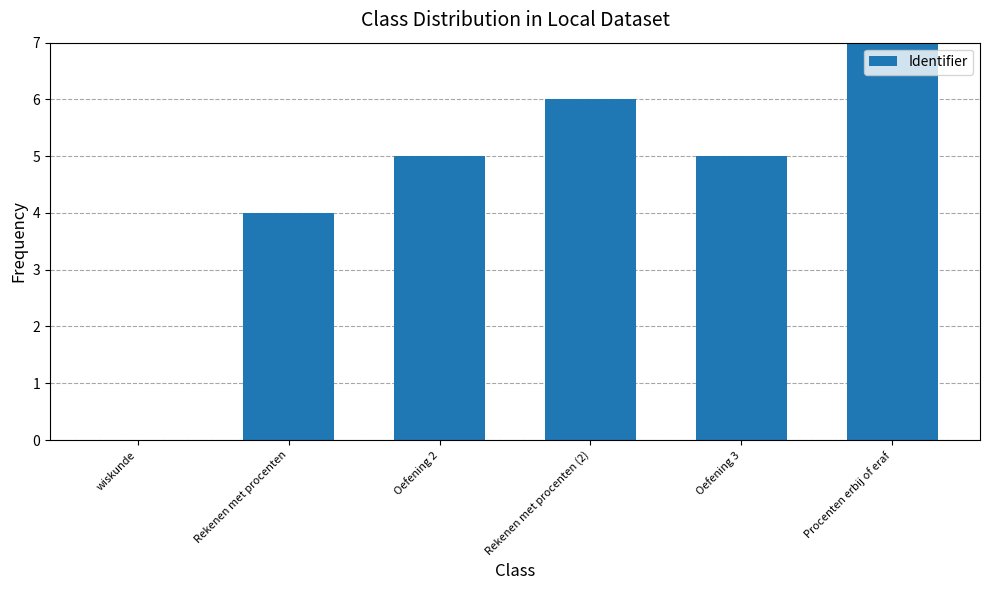

What is the difference between the values at Oefening 2 and Rekenen met procenten?

1